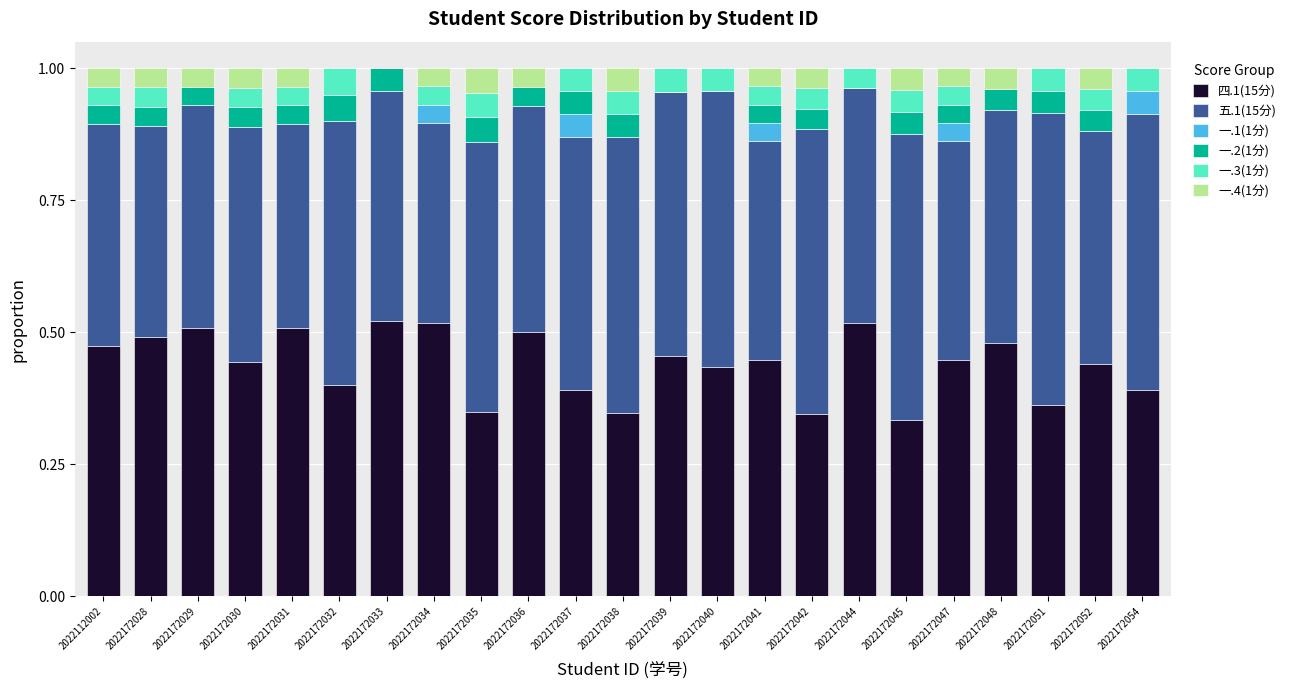

How many categories are shown in the chart?

23